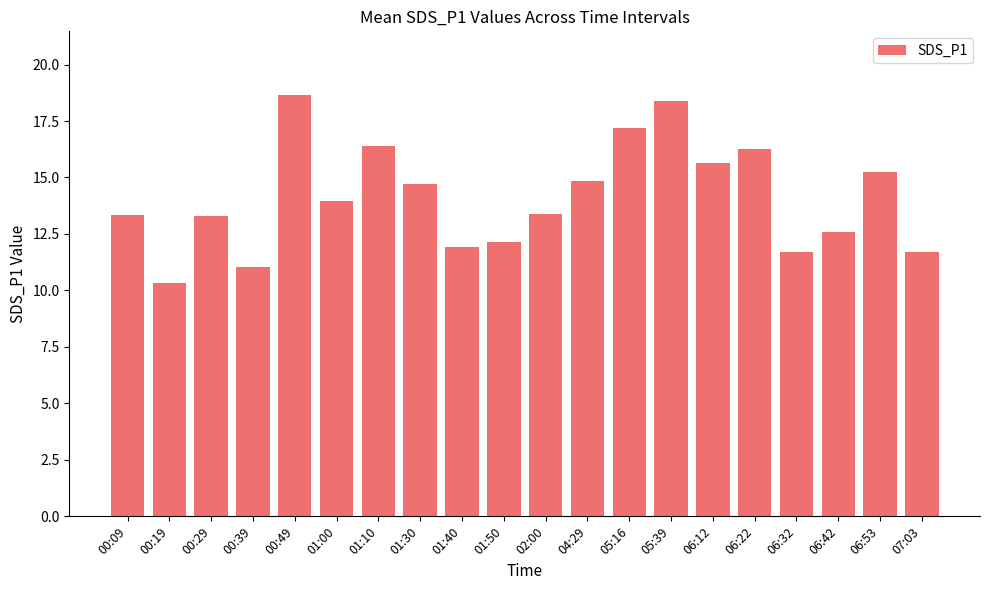

What is the minimum value shown in the chart?

10.3